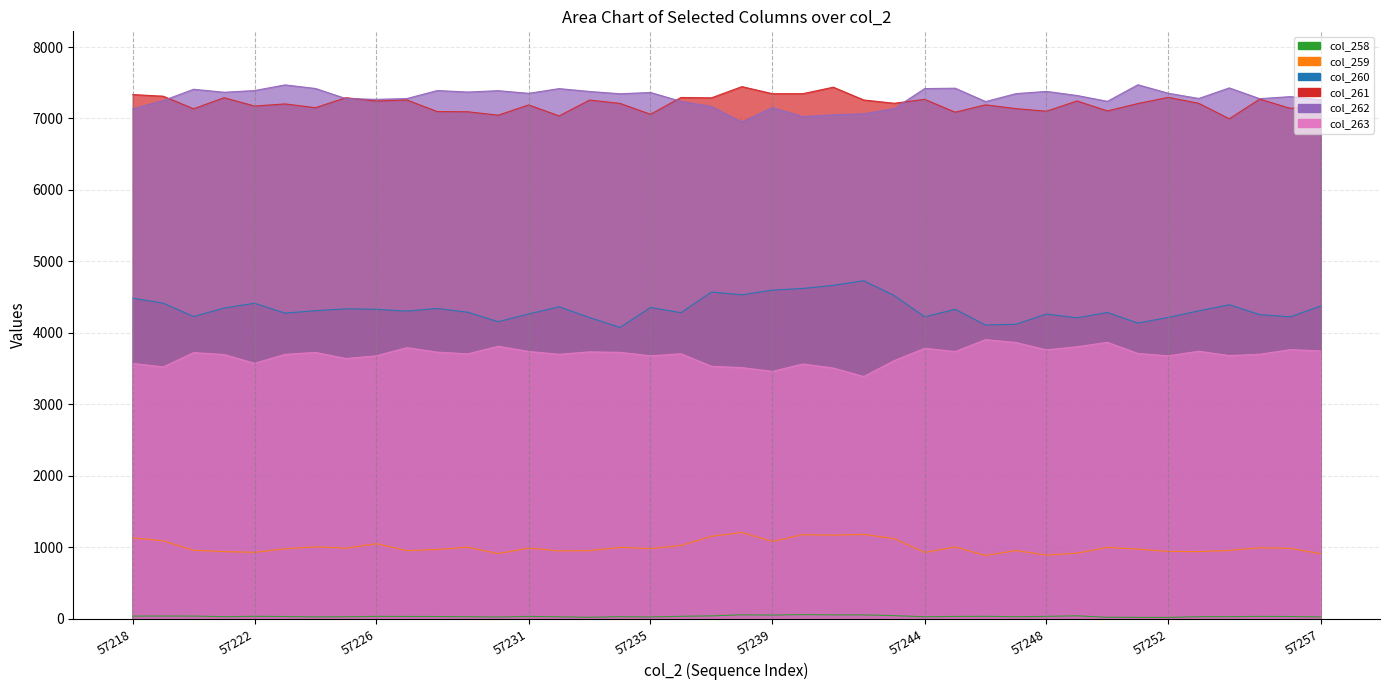

List the series in order of their peak value, highest first.

col_262, col_261, col_260, col_263, col_259, col_258